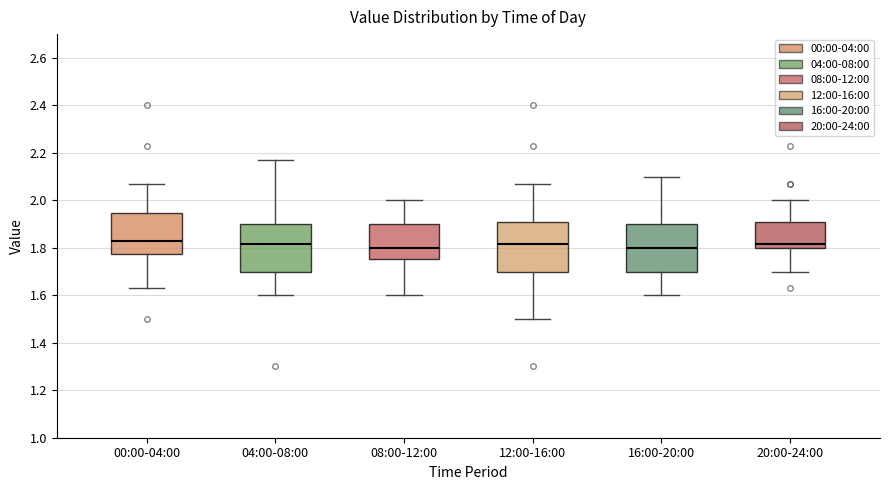

Reading left to right, read every box against the y-axis: the position of its median line, the range the box covers, and the ends of its whiskers. The values are not printed on the chart, so give them approximately, as read against the axis.

00:00-04:00: median 1.84, box 1.78 to 1.94, whiskers 1.64 to 2.08
04:00-08:00: median 1.82, box 1.70 to 1.90, whiskers 1.60 to 2.18
08:00-12:00: median 1.80, box 1.76 to 1.90, whiskers 1.60 to 2.00
12:00-16:00: median 1.82, box 1.70 to 1.90, whiskers 1.50 to 2.08
16:00-20:00: median 1.80, box 1.70 to 1.90, whiskers 1.60 to 2.10
20:00-24:00: median 1.82, box 1.80 to 1.90, whiskers 1.70 to 2.00